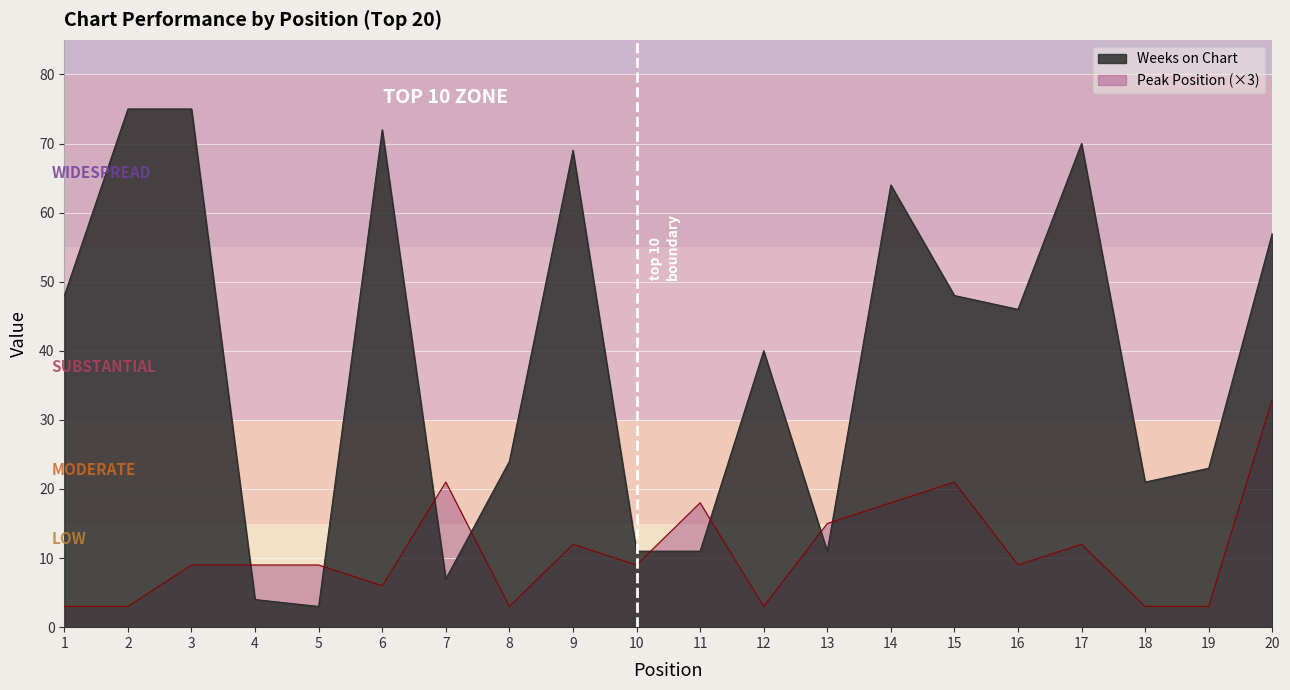

Read the Peak Position value at 8.

3